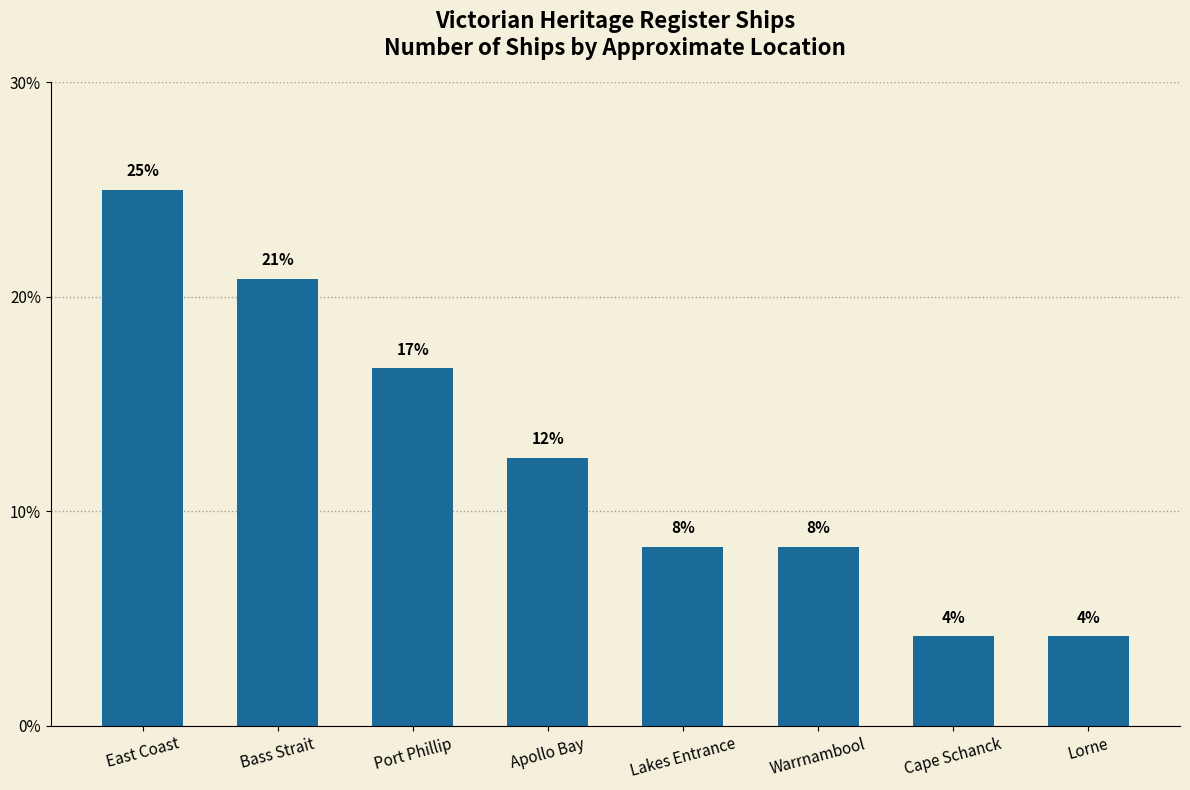

What is the smallest value displayed?

4.2